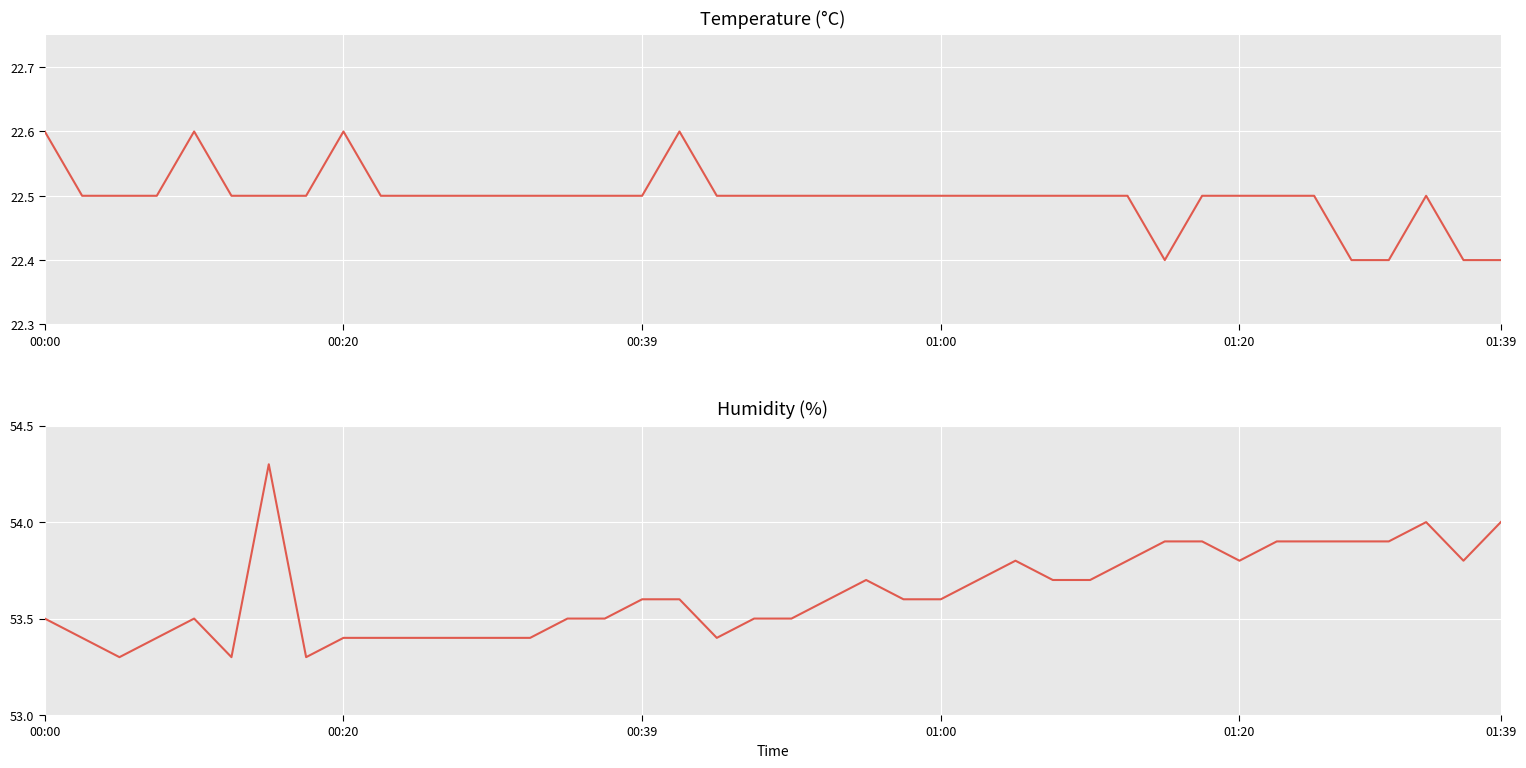

What is the value of the humidity point at the 22nd from the left?

53.6